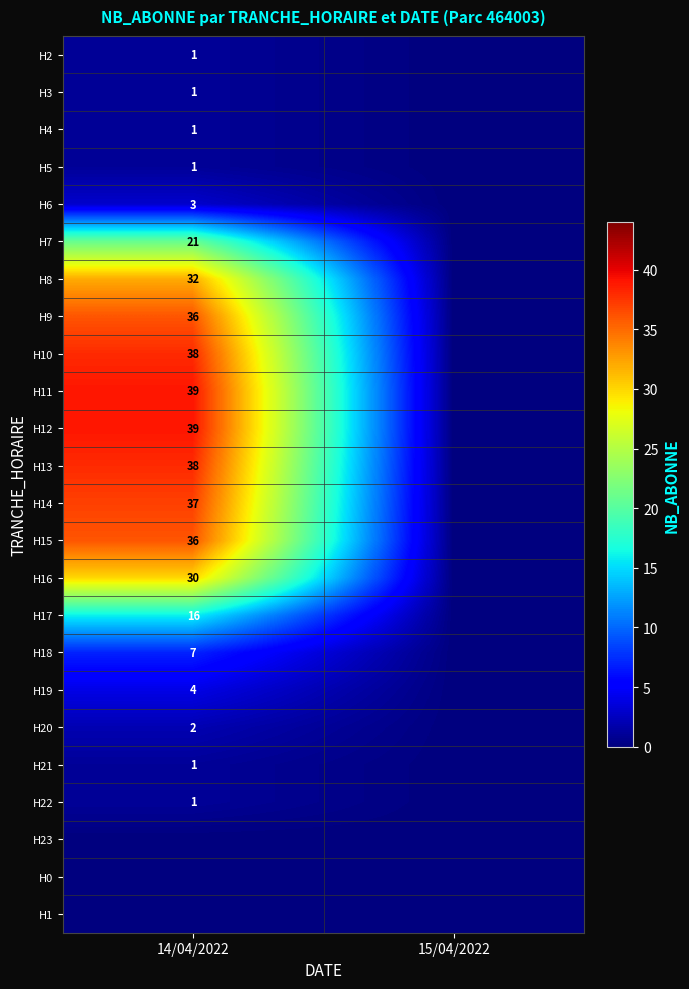

True or false: H19 has a value of 4 at 14/04/2022.

True